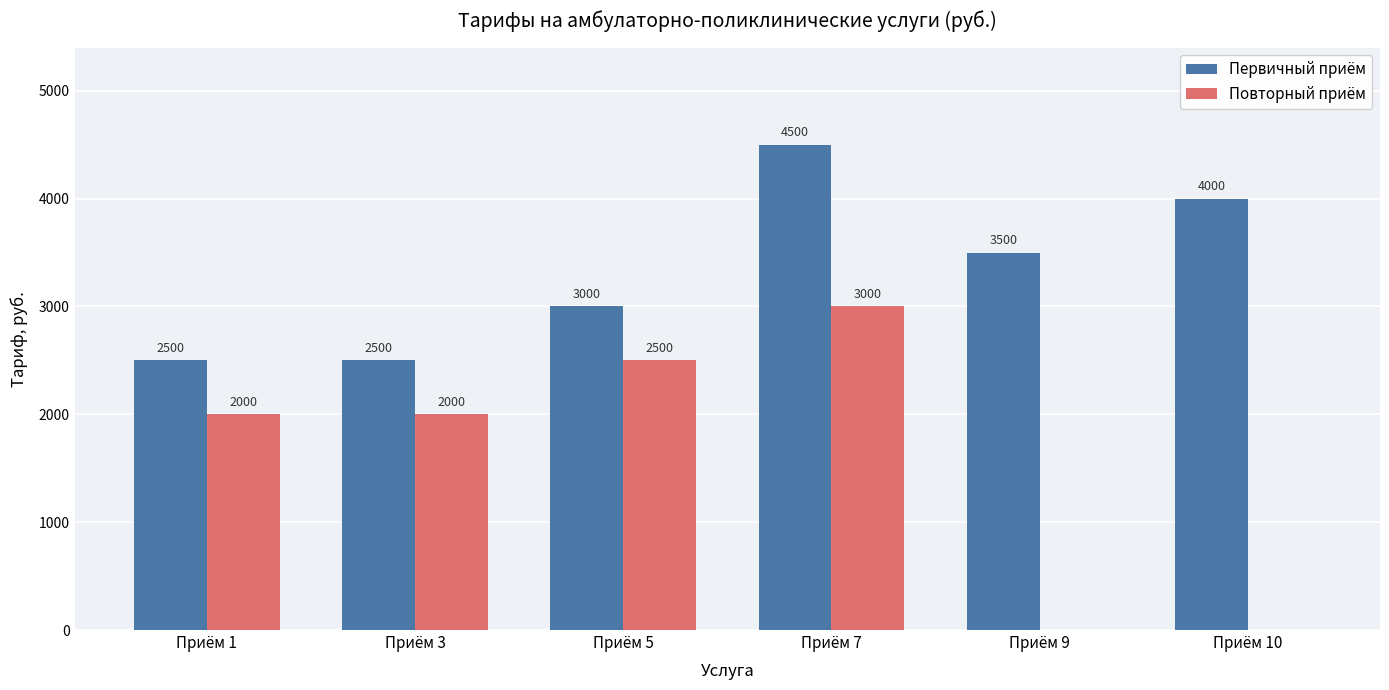

What value does the Повторный приём series have at Приём 7, to the nearest 50?

3000